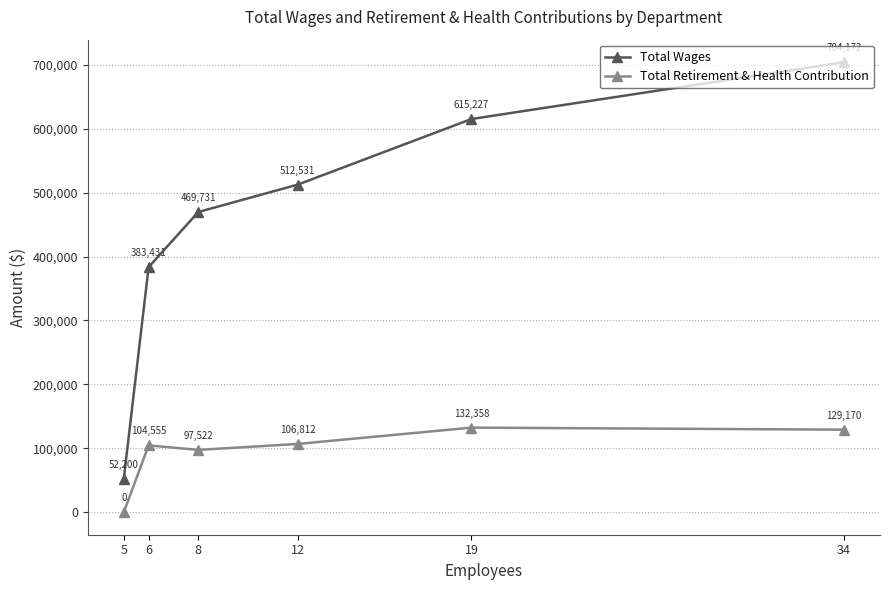

Is it true that Total Retirement & Health Contribution equals 56809.4 at 34?

False